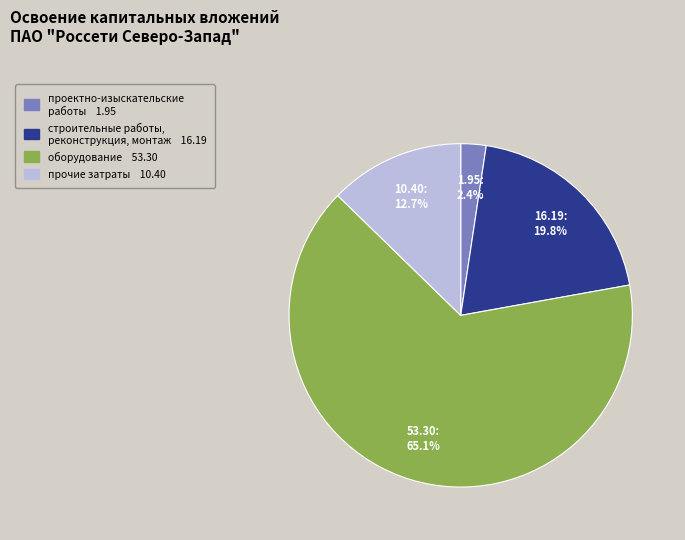

Is there a majority slice in this chart?

Yes